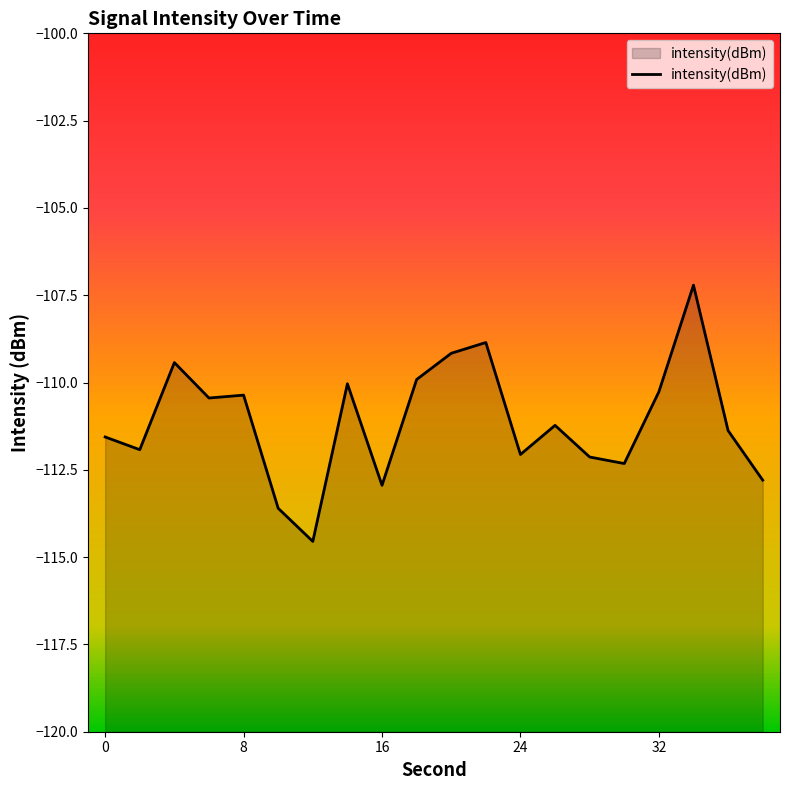

What is the difference between the maximum and minimum values?

7.3